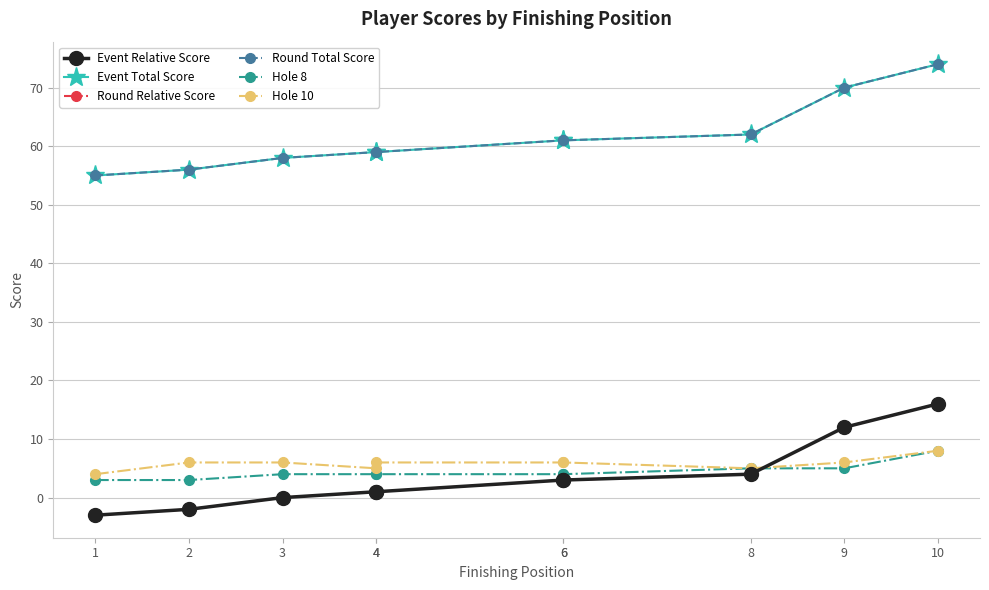

Where do Round Relative Score and Hole 8 first cross each other?

8 and 9